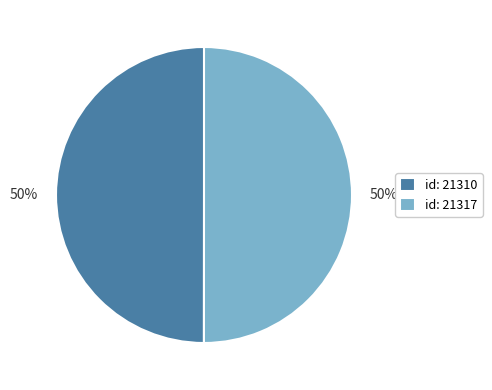

What is the ratio of the value at id: 21317 to the value at id: 21310?

1.0